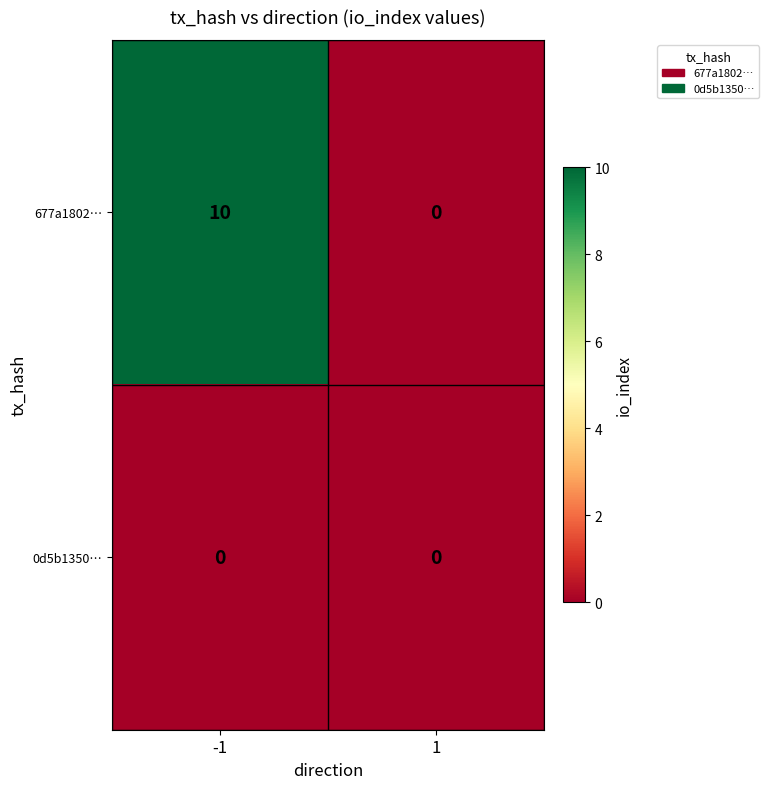

What is the difference between the 677a1802… values at -1 and 1?

10